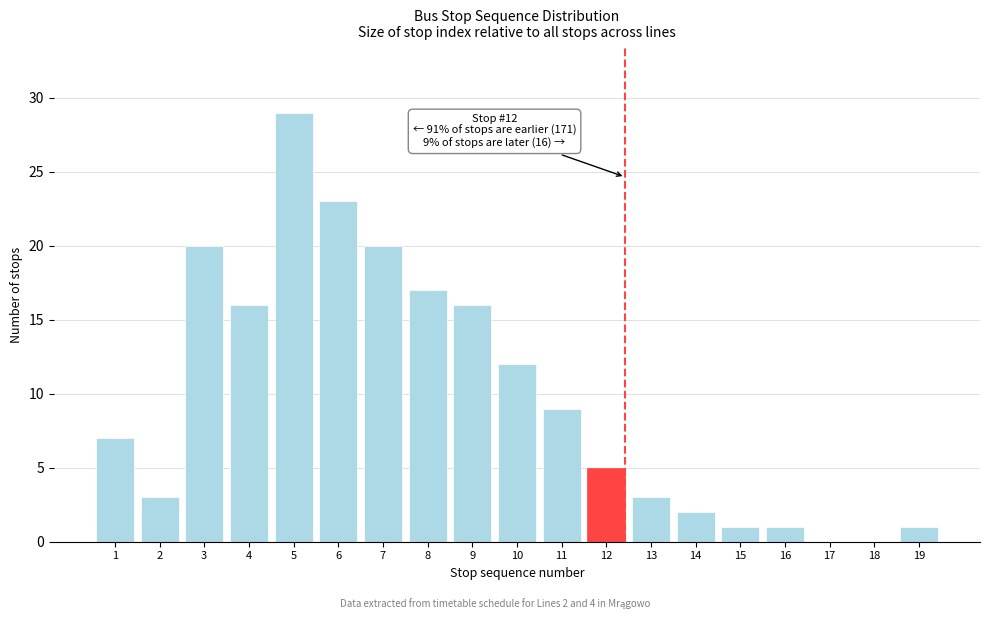

Reading left to right, transcribe all the data shown in this chart.

1=7	2=3	3=20	4=16	5=29	6=23	7=20	8=17	9=16	10=12	11=9	12=5	13=3	14=2	15=1	16=1	17=0	18=0	19=1